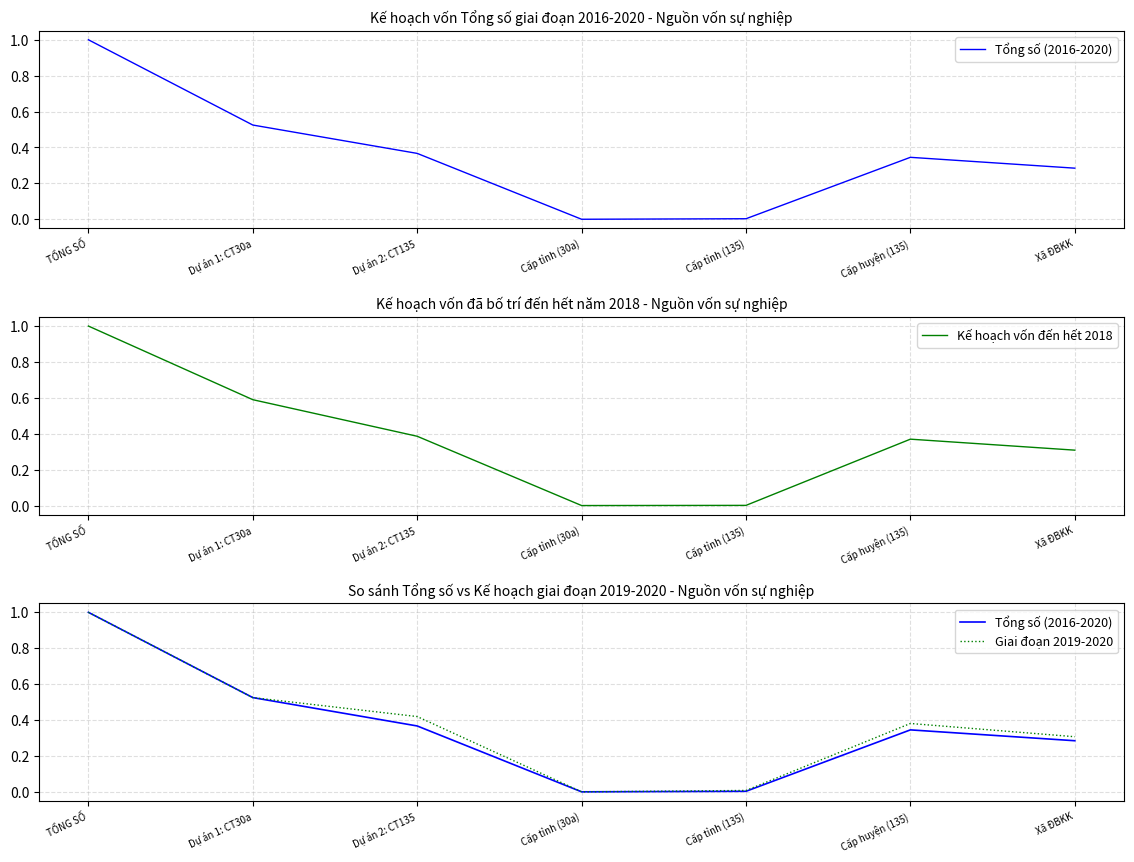

Between Dự án 1: CT30a and Cấp tỉnh (30a), which series saw the biggest shift?

Kế hoạch vốn đến hết 2018